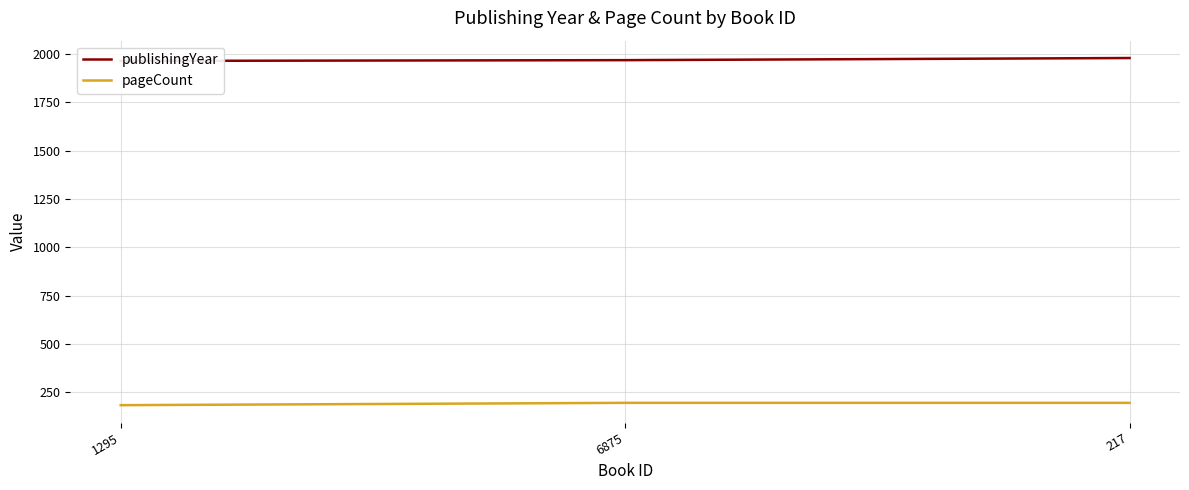

Reading left to right, what are all the values shown in this chart?

publishingYear: 1295=1964	6875=1968	217=1979
pageCount: 1295=184	6875=196	217=196